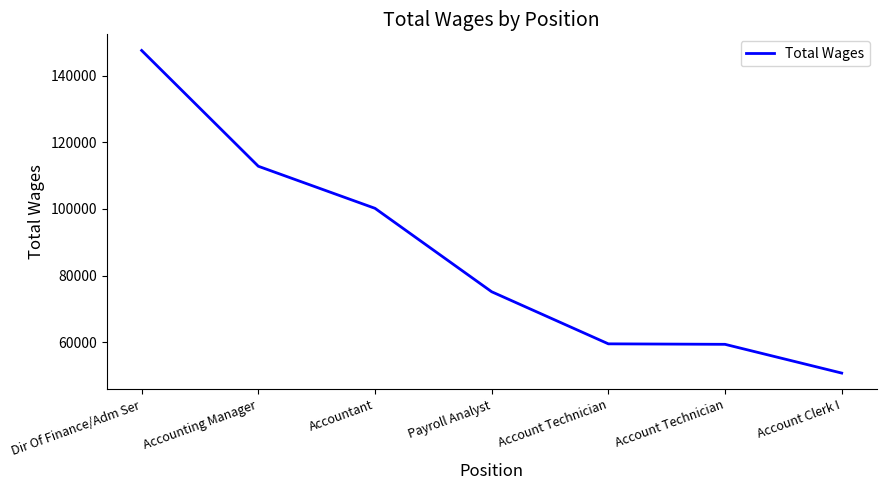

Count the number of data series in this chart.

1